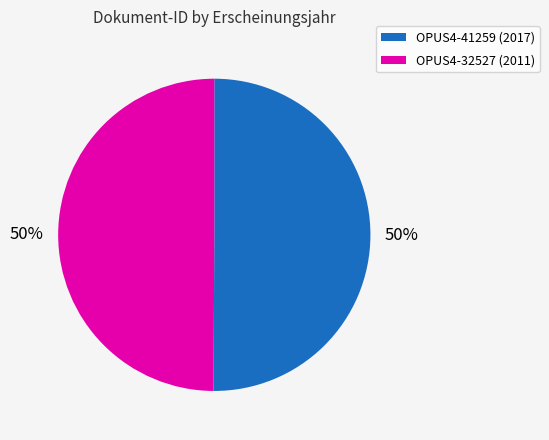

How many slices are in this pie chart?

2